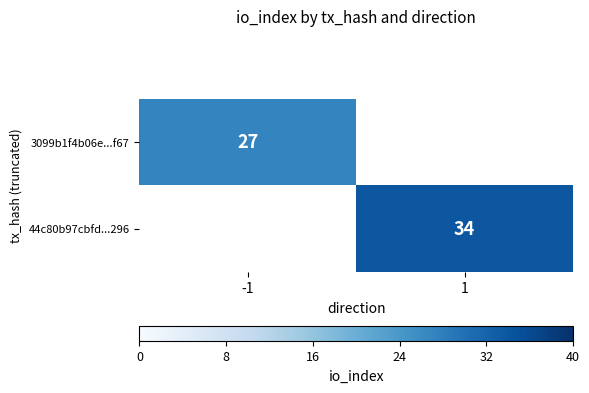

Count the number of categories in the chart.

2